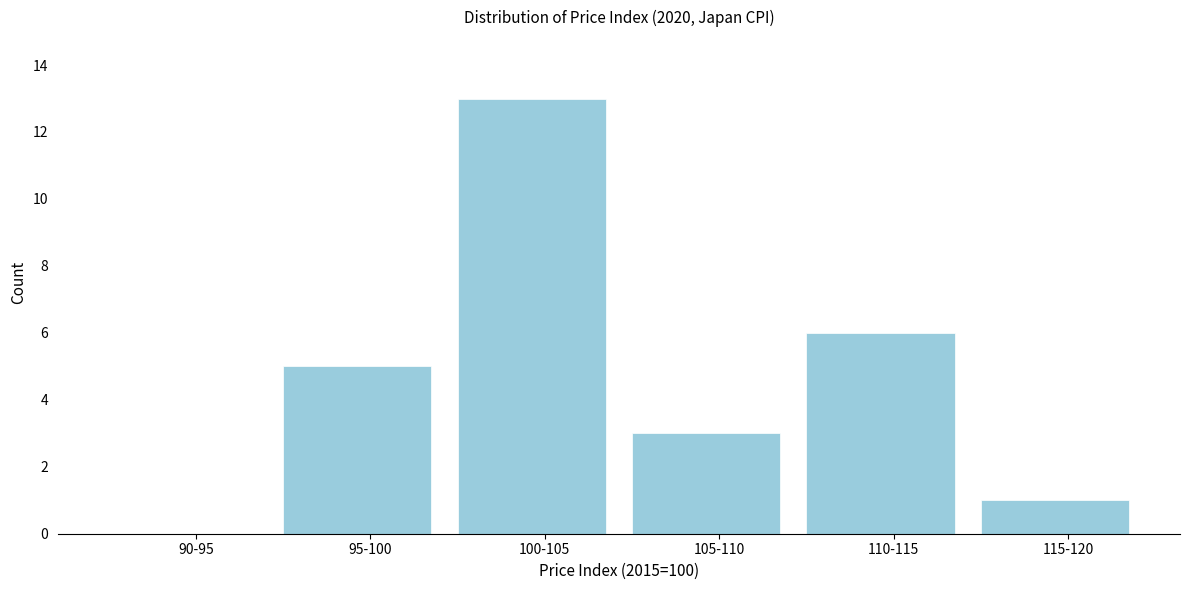

Reading left to right, extract all data points from this chart.

90-95=0	95-100=5	100-105=13	105-110=3	110-115=6	115-120=1